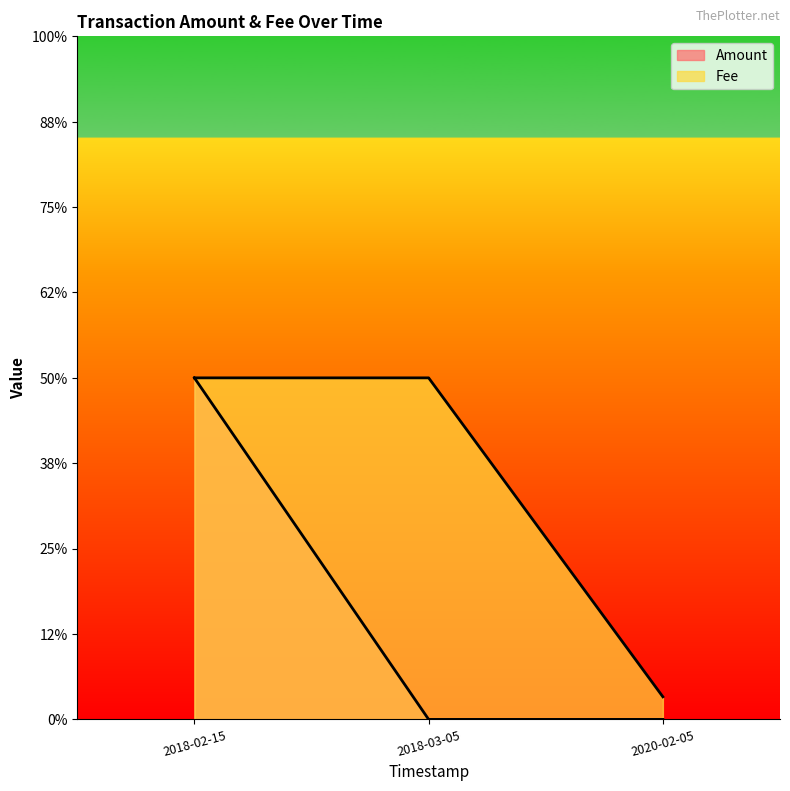

Which series has the largest total across all categories?

Fee